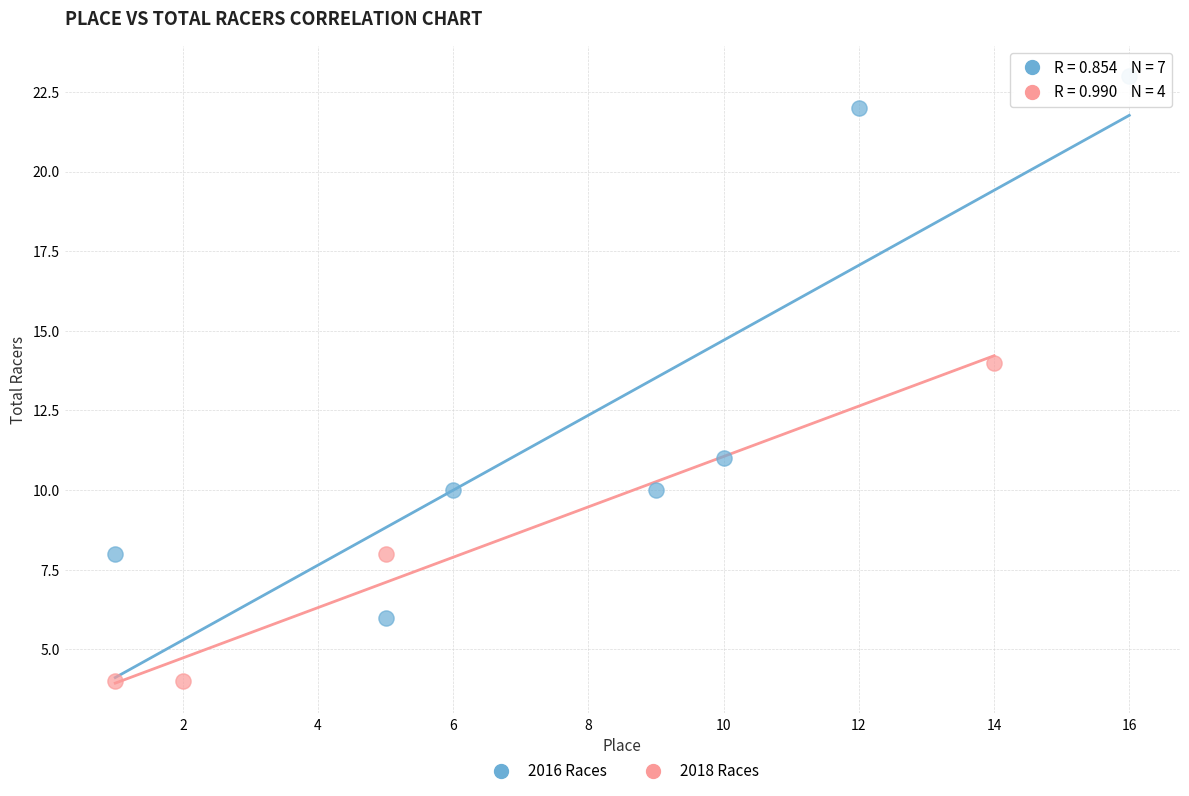

Which series has the widest spread of Y values?

2016 Races